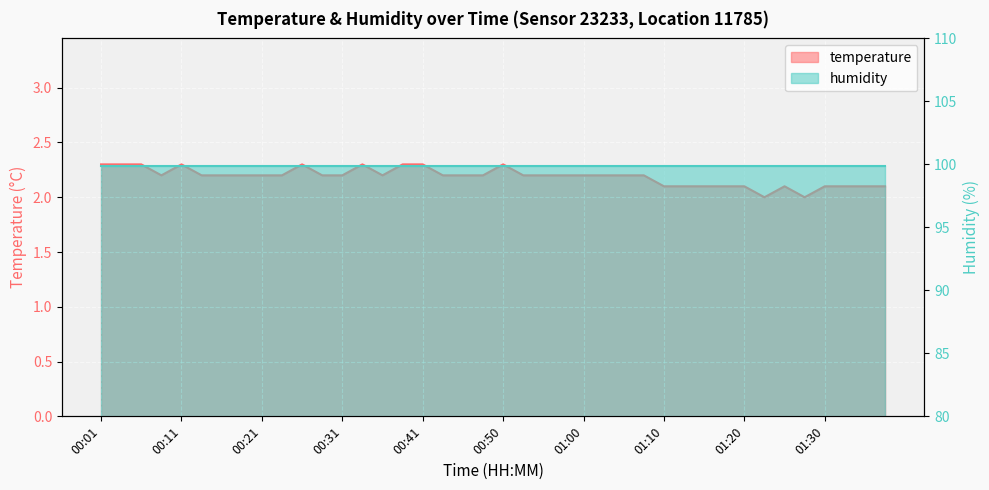

What is the maximum value shown in the chart?

2.3